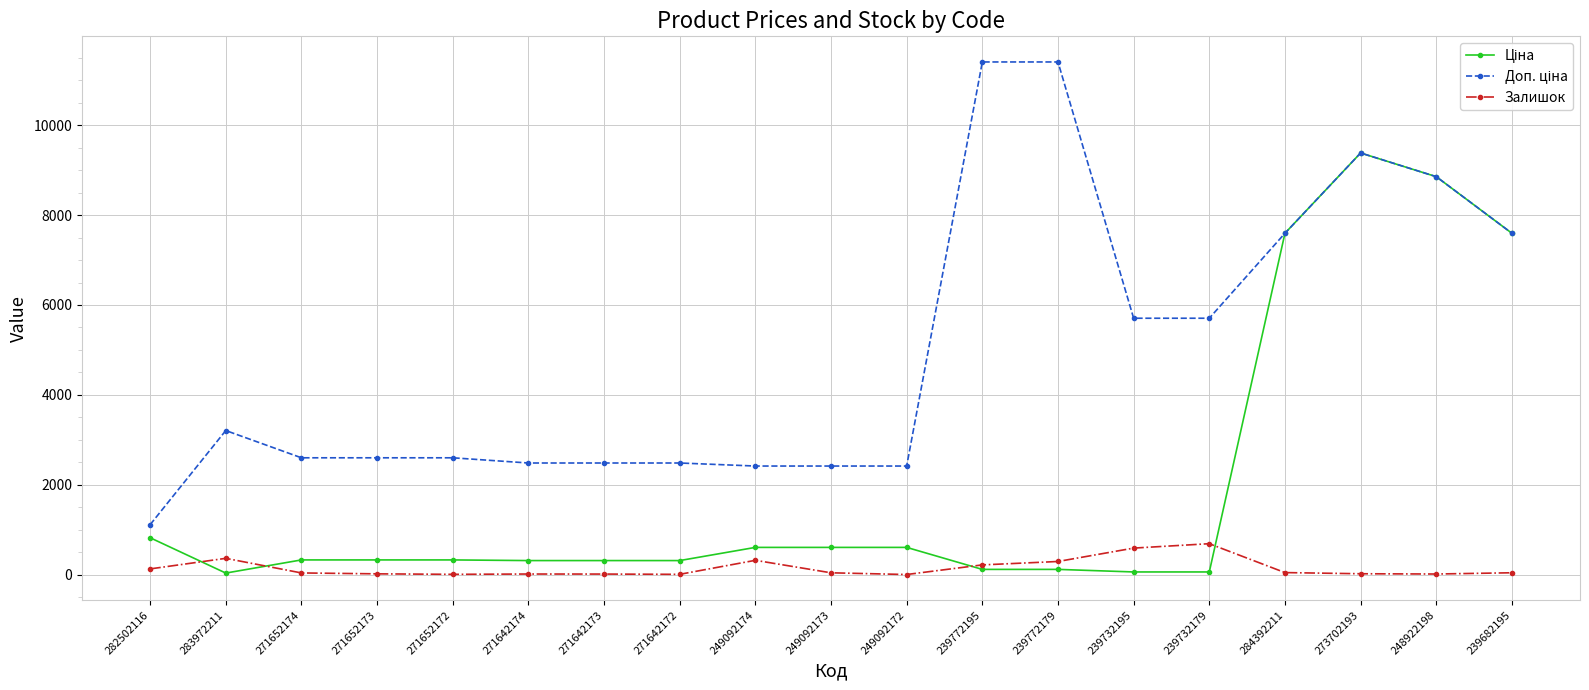

What is the difference between the highest and lowest values at 249092174?

2098.8